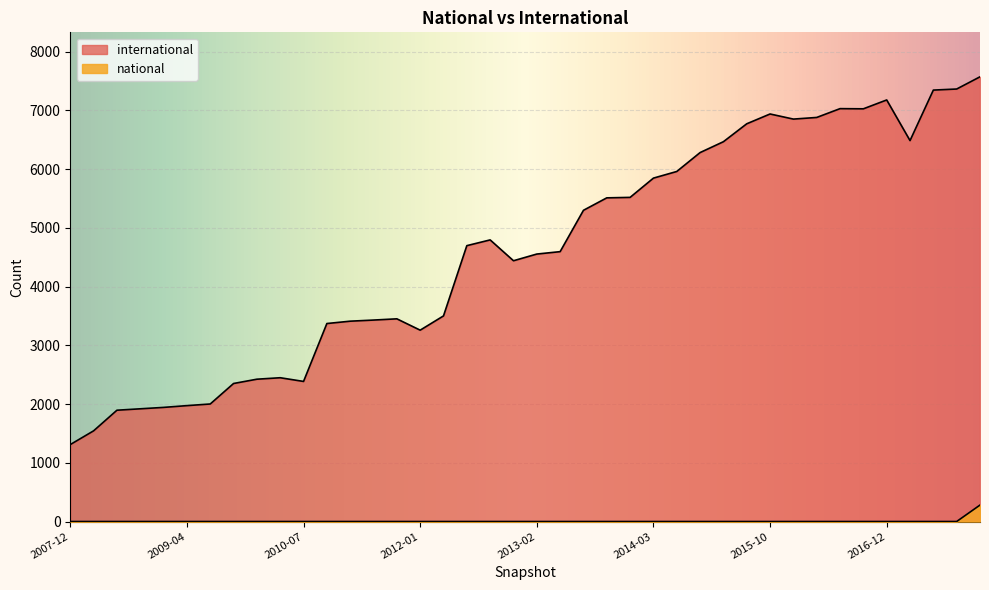

What position from the left is 2015-04-09?

29